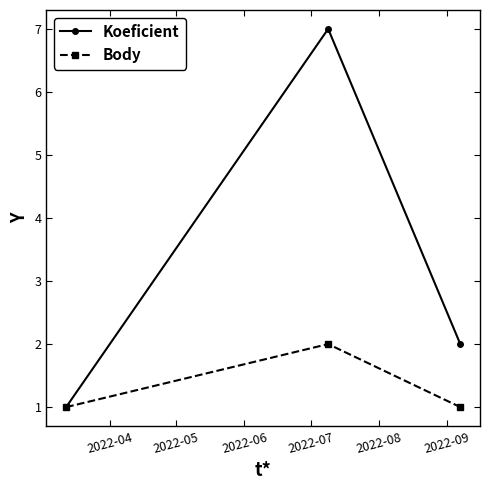

What is the average value of the Koeficient series?

3